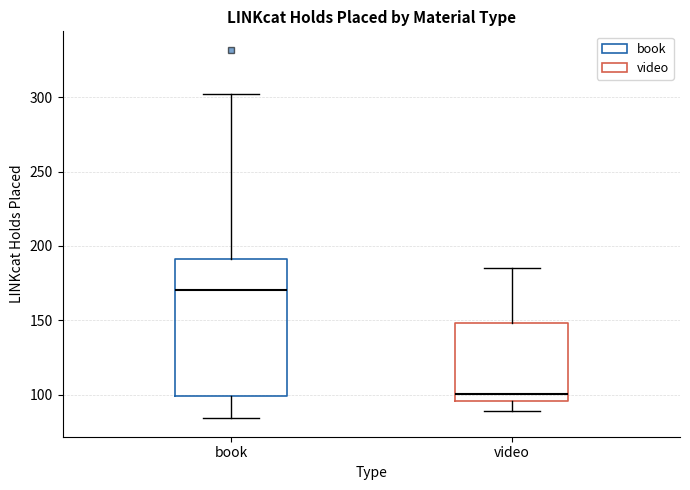

Reading left to right, transcribe this box plot: for each box, give where its median line is, the range the box spans, and where its two whiskers end, as read against the y-axis. The values are not printed on the chart, so give them approximately, as read against the axis.

book: median 170, box 100 to 190, whiskers 85 to 300
video: median 100, box 95 to 150, whiskers 90 to 185